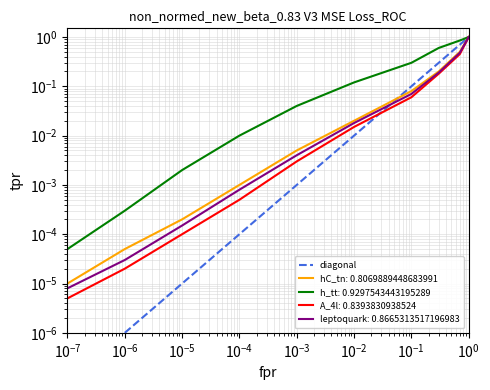

Between $\mathdefault{10^{-8}}$ and $\mathdefault{10^{-7}}$, which is larger?

$\mathdefault{10^{-7}}$